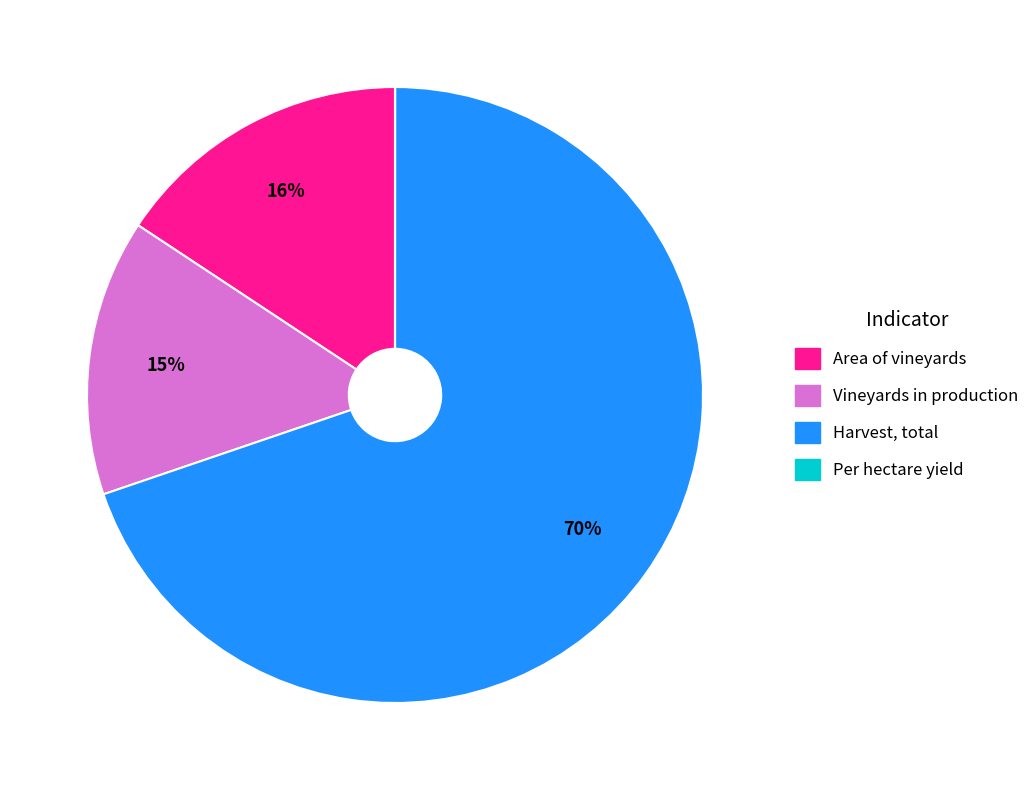

True or false: Harvest, total accounts for 70% of the total.

True